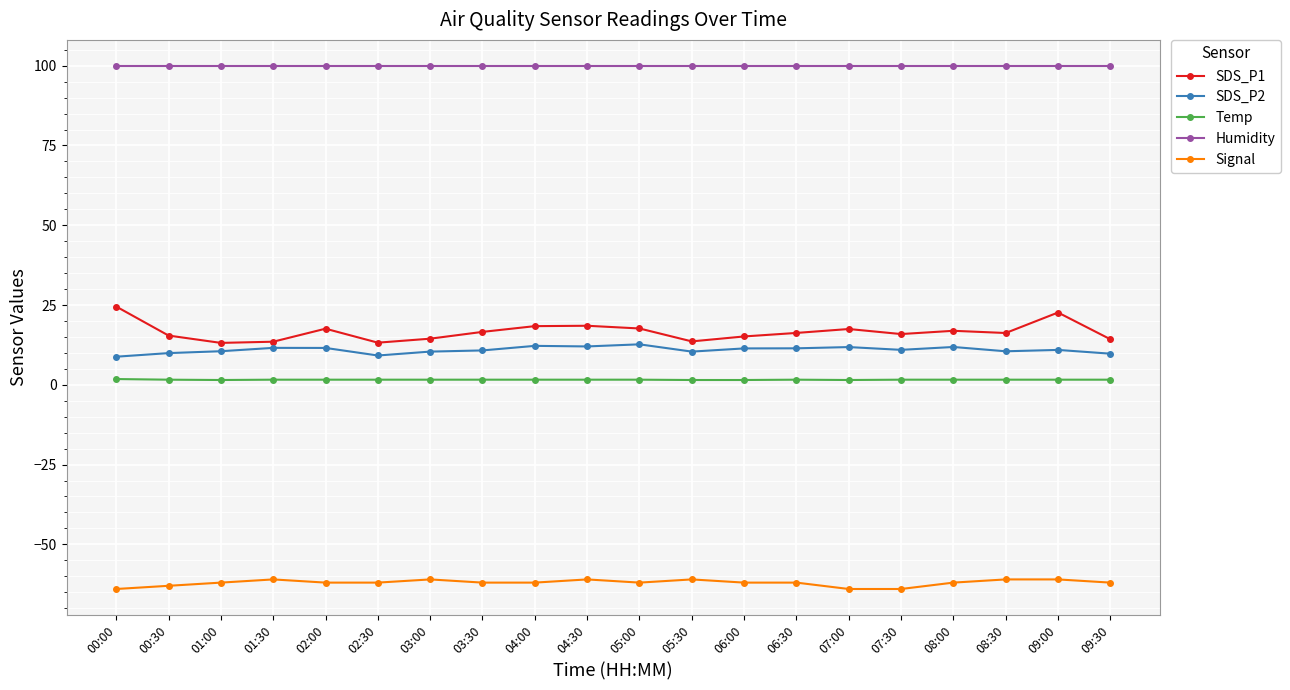

What is the difference between the highest and lowest values at 06:00?

161.9